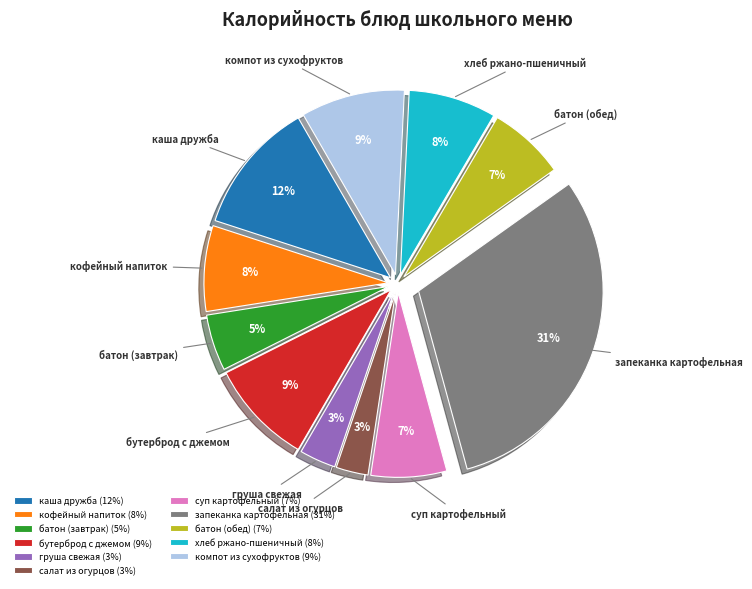

Count the number of slices in the pie.

11